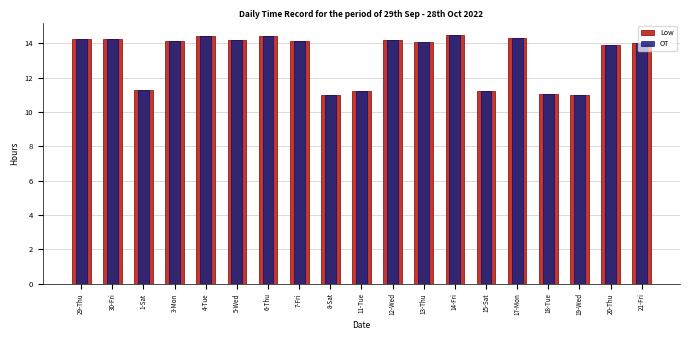

Which series changed the most between 15-Sat and 19-Wed?

Low